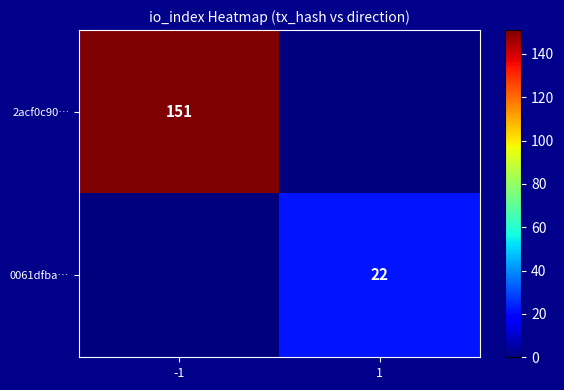

True or false: 2acf0c90… has a value of 151 at -1.

True